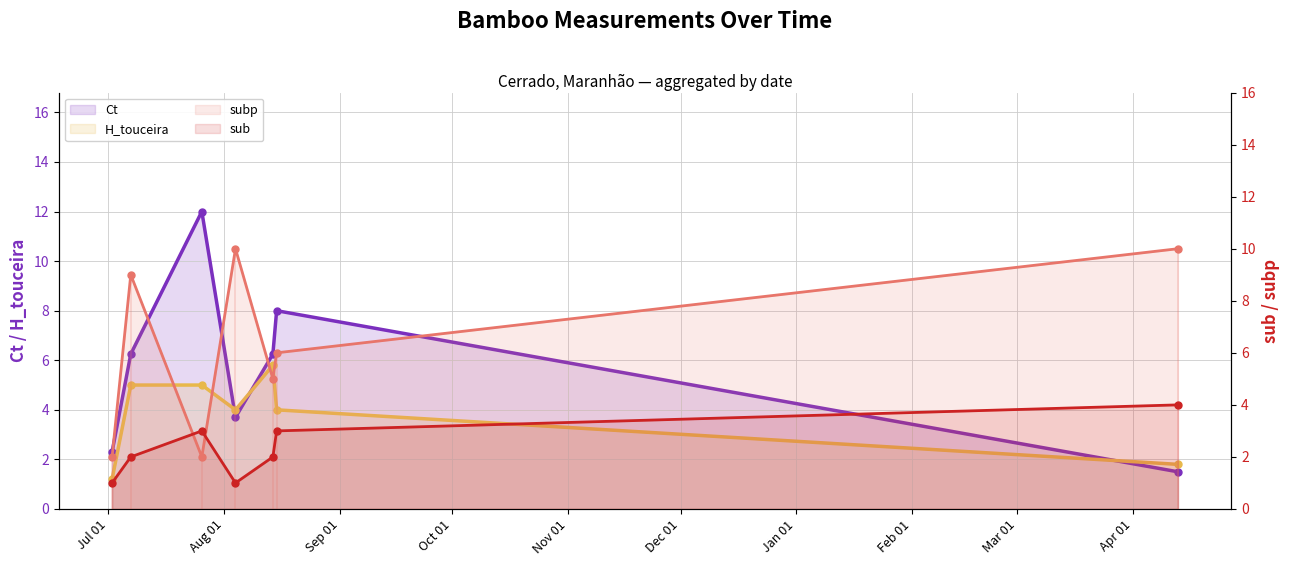

What position from the left is Sep 01?

3